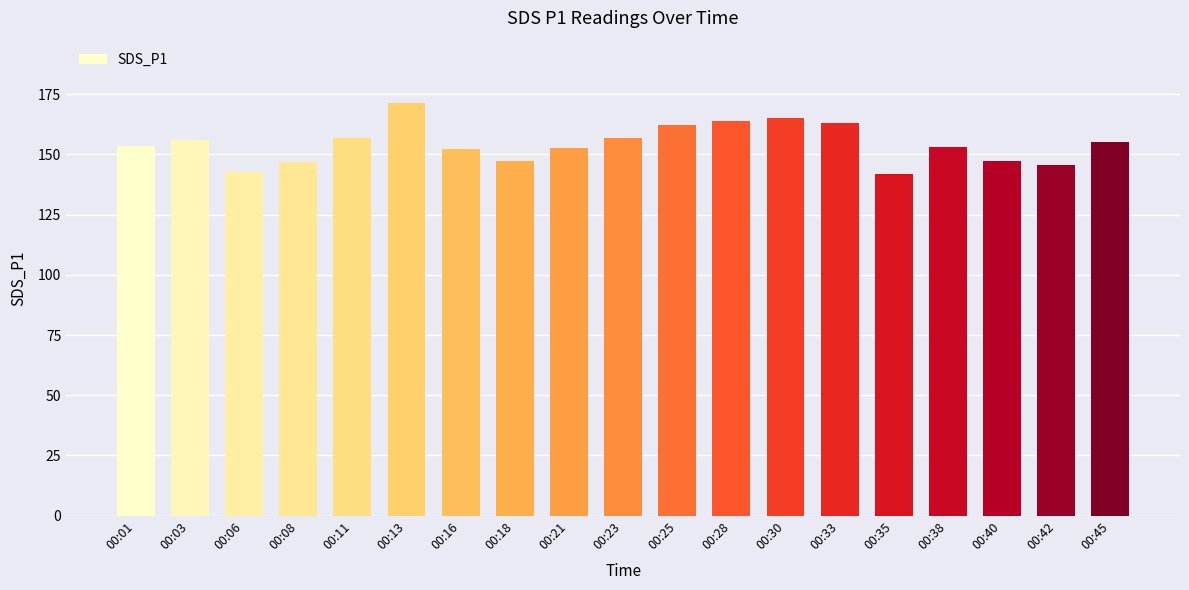

The chart shows a value of 234.3 at 00:11. True or false?

False